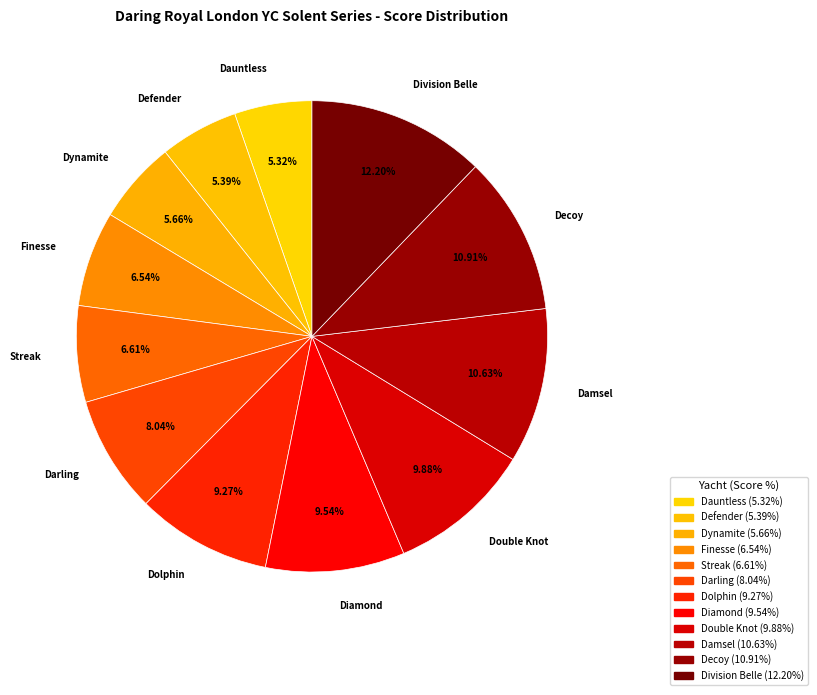

What percentage is NOT represented by Dolphin?

90.7%